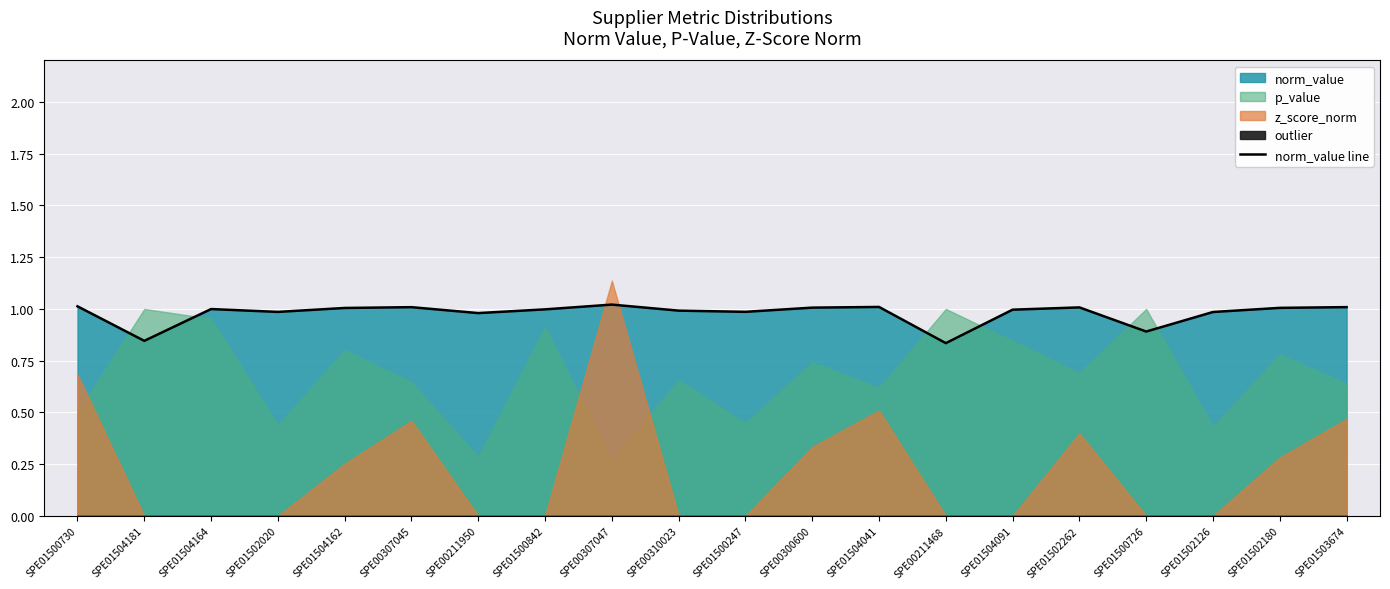

Approximately how many times larger is the value at SPE01502180 compared to SPE01503674?

1.0